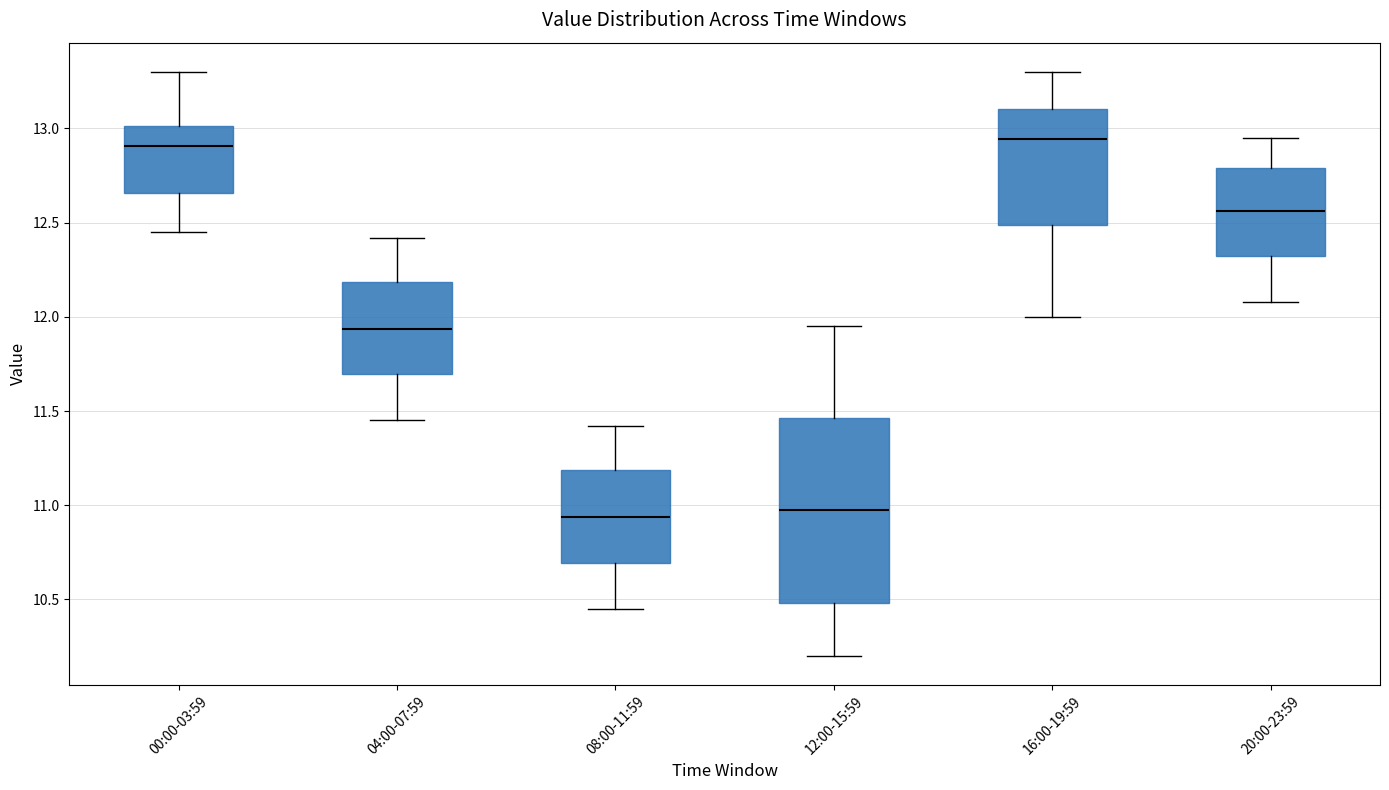

Comparing the boxes themselves (not the whiskers), which one is the tallest?

12:00-15:59